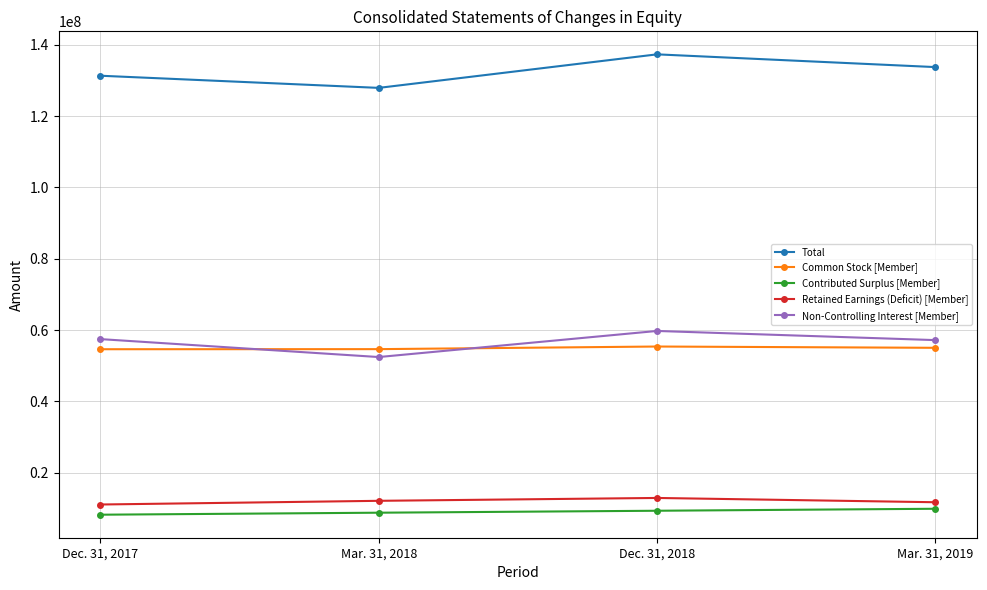

What is the sum of all Common Stock [Member] values?

219640421